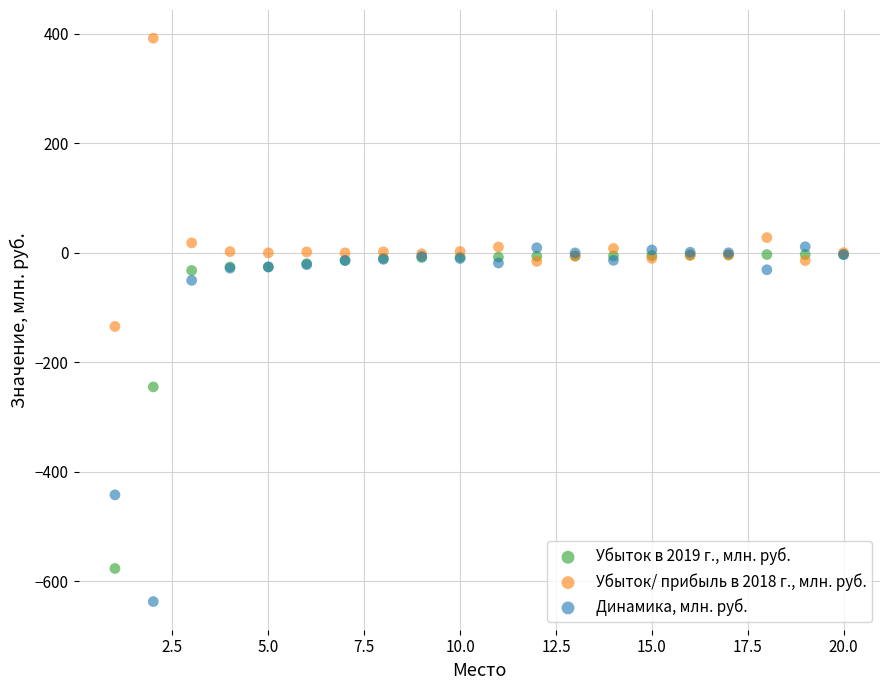

In the Убыток в 2019 г., млн. руб. series, what Y value is closest to -289?

-244.9